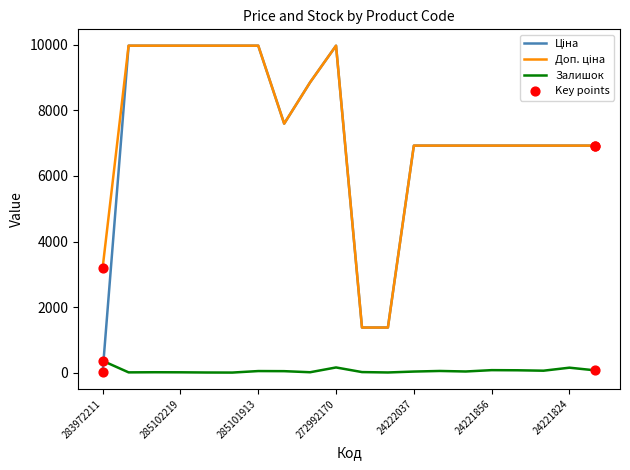

How many lines are shown in the chart?

3